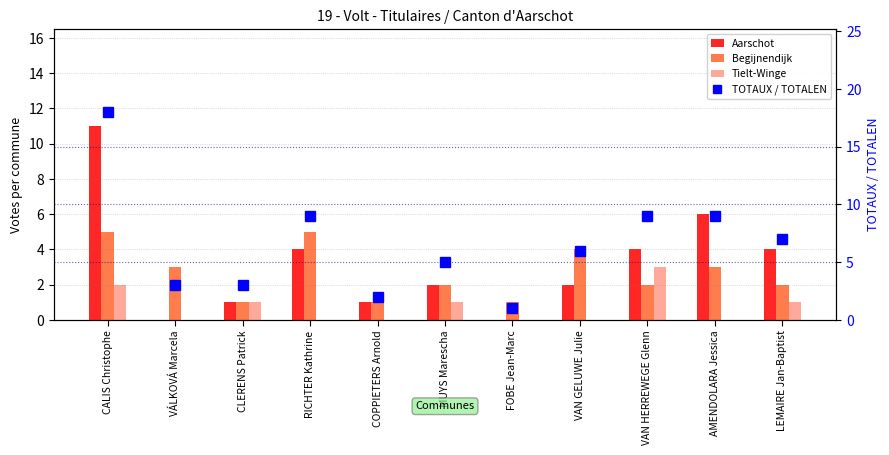

Count the number of categories in the chart.

11